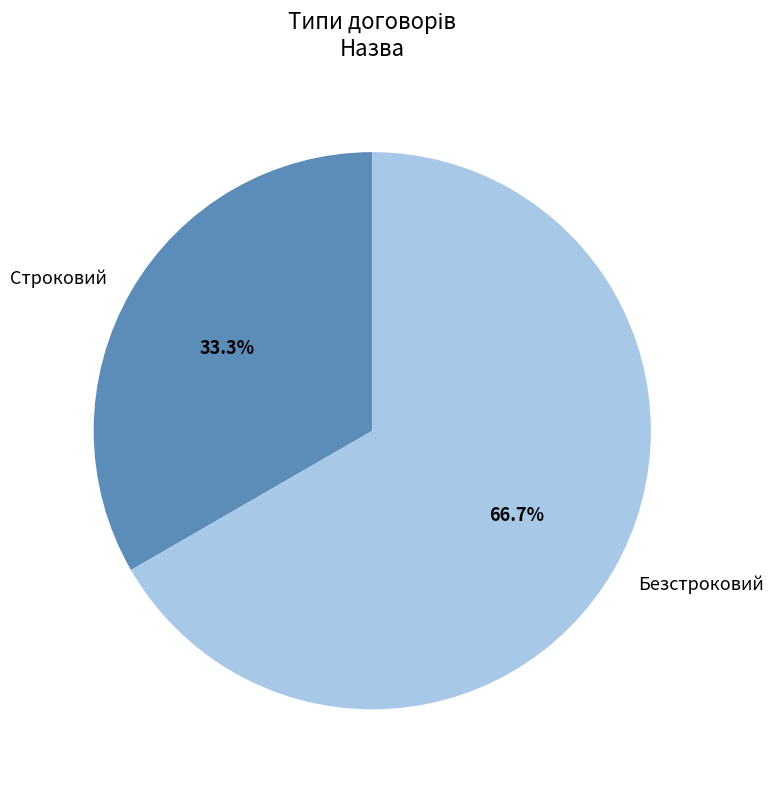

To the nearest percent, what portion does Безстроковий represent?

67%